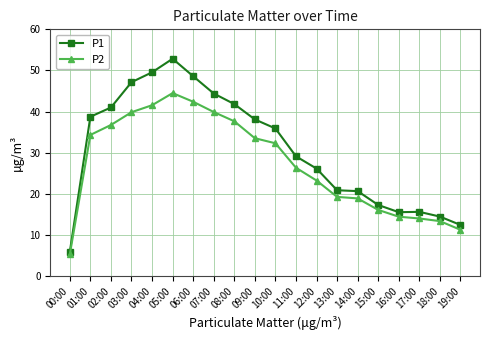

Which series changed the most between 12:00 and 19:00?

P1